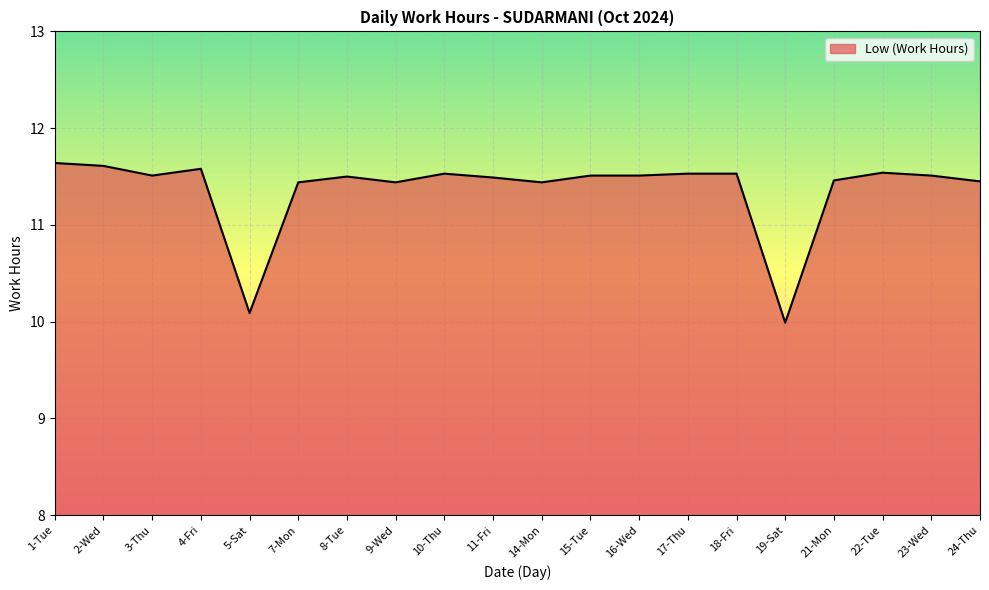

What is the maximum value shown in the chart?

11.6